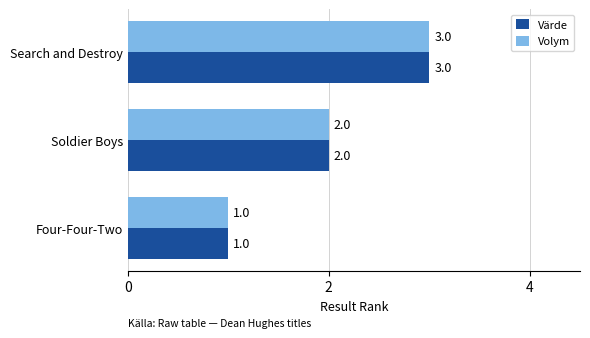

What is the total value across all series at Search and Destroy?

6